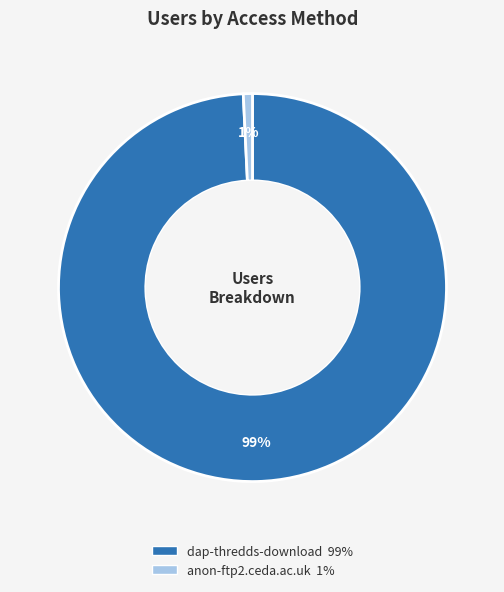

How many slices are in this pie chart?

2